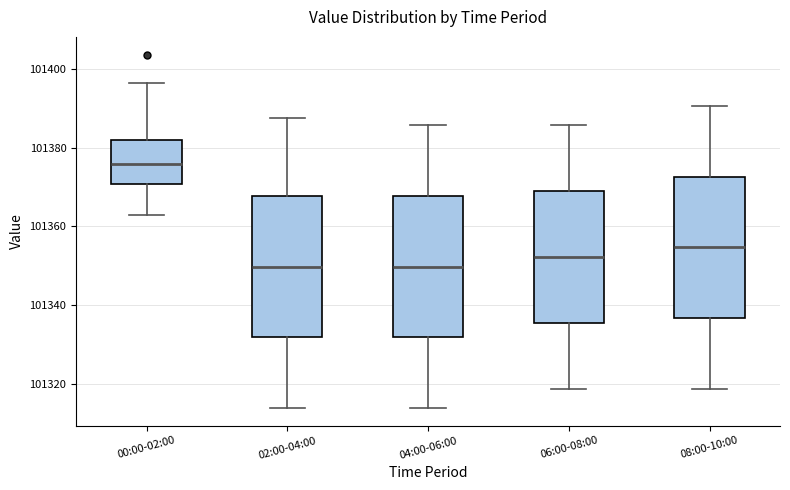

Where is the upper edge of the box for 06:00-08:00 on the y-axis? The values are not printed on the chart, so give them approximately, as read against the axis.

101368